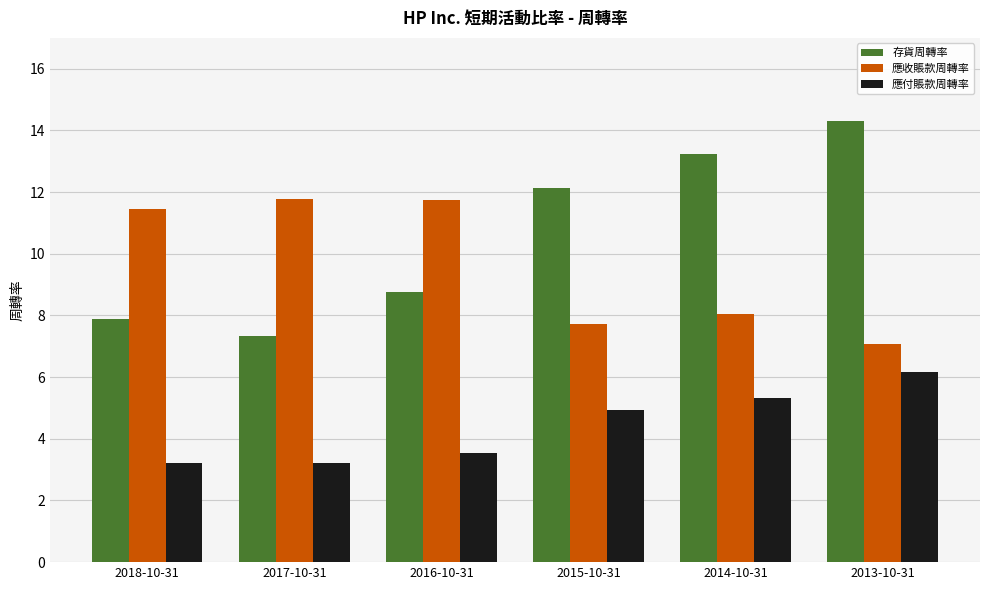

Rank the series by their average value, from highest to lowest.

存貨周轉率, 應收賬款周轉率, 應付賬款周轉率